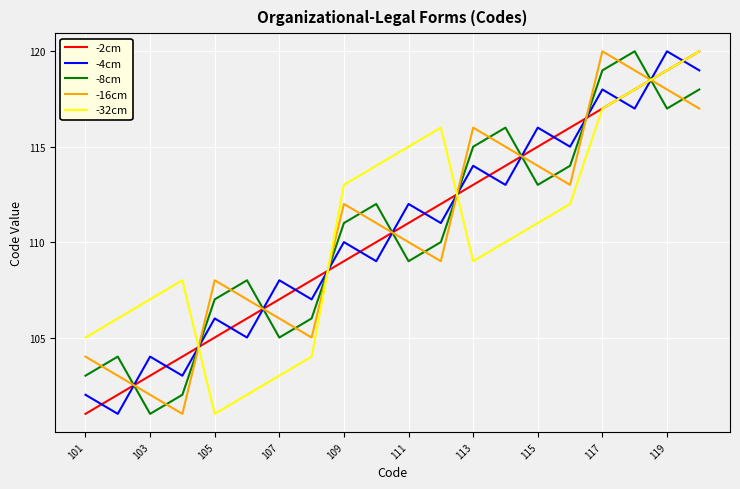

What is the minimum value shown in the chart?

101